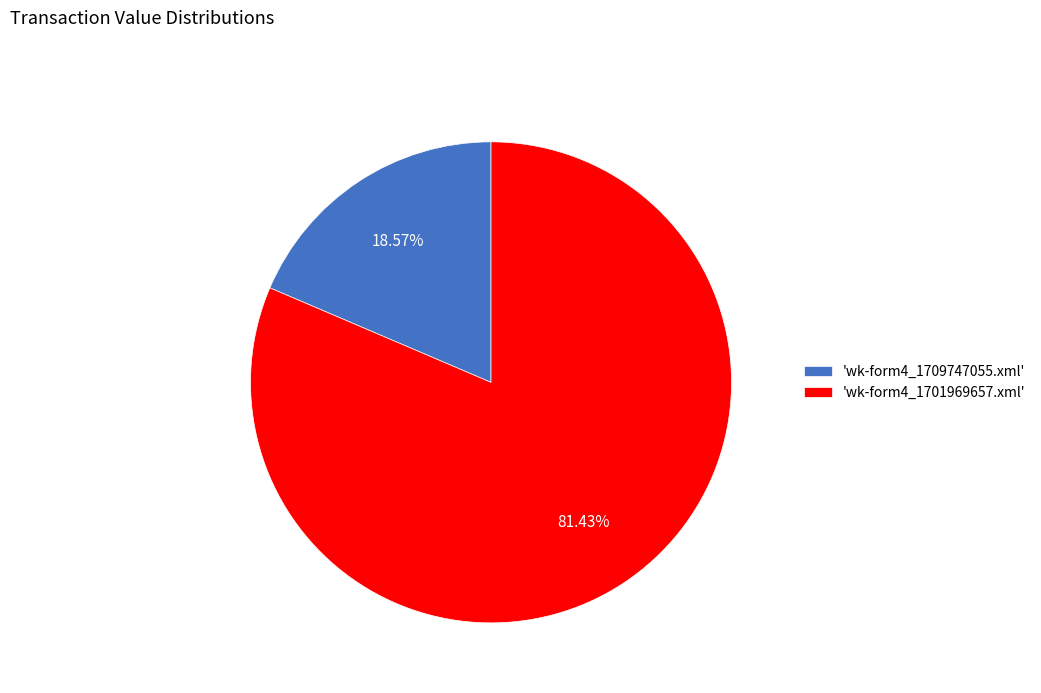

Approximately how many times larger is the value at 'wk-form4_1701969657.xml' compared to 'wk-form4_1709747055.xml'?

4.4